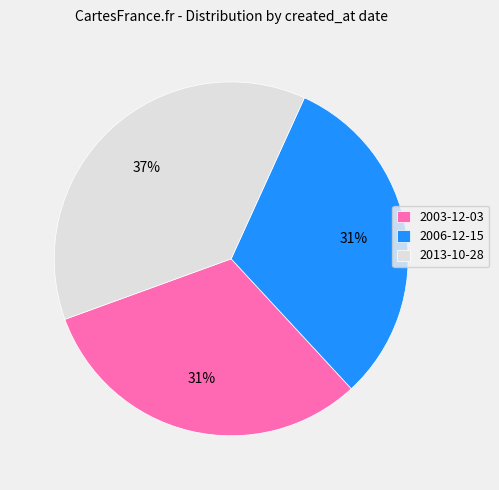

What percentage is the 2003-12-03 slice, to the nearest percent?

31%